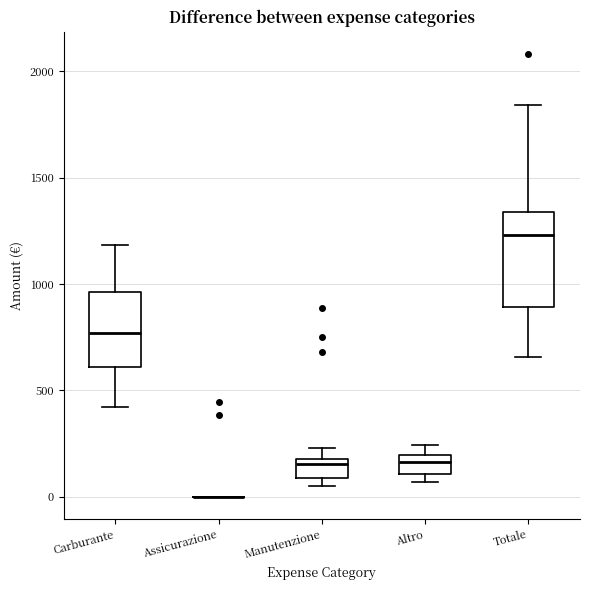

Reading left to right, transcribe this box plot: for each box, give where its median line is, the range the box spans, and where its two whiskers end, as read against the y-axis. The values are not printed on the chart, so give them approximately, as read against the axis.

Carburante: median 750, box 600 to 950, whiskers 400 to 1200
Assicurazione: box collapsed to a line at 0, whiskers 0 to 0
Manutenzione: median 150, box 100 to 200, whiskers 50 to 250
Altro: median 150, box 100 to 200, whiskers 50 to 250
Totale: median 1250, box 900 to 1350, whiskers 650 to 1850